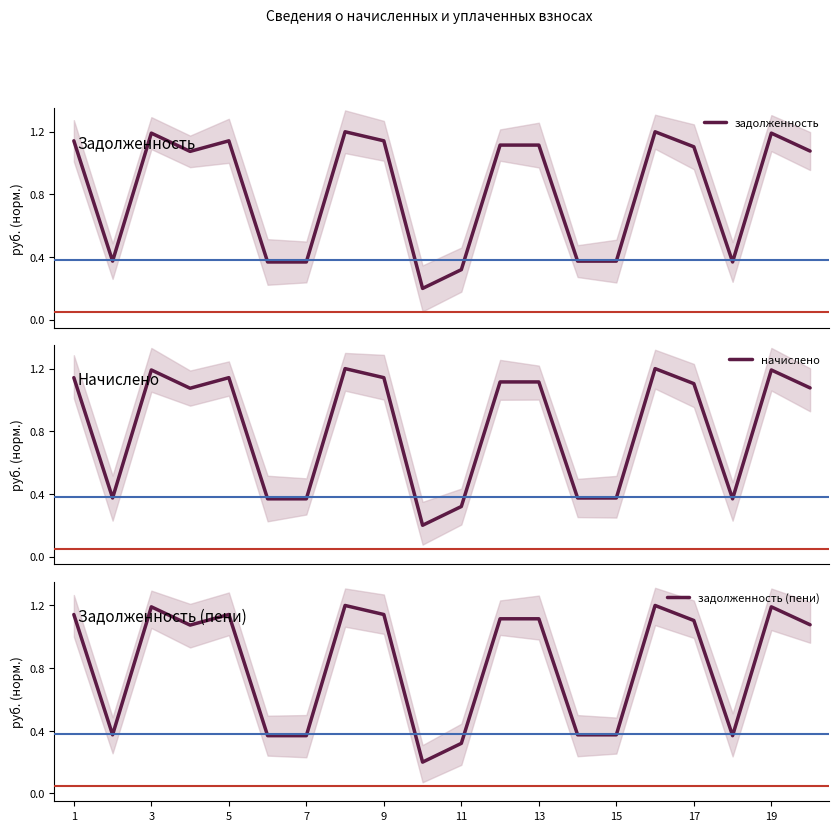

Is it true that задолженность equals 0.2 at 17?

False